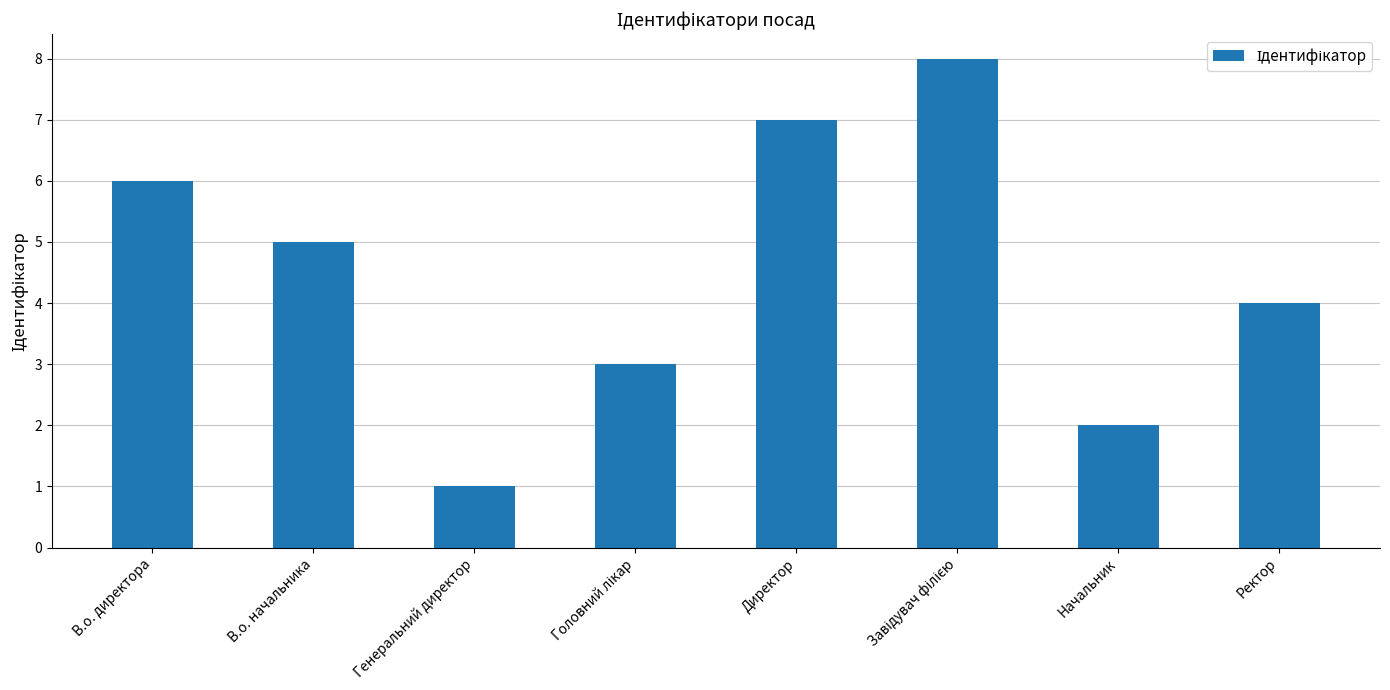

What is the label of the 7th bar from the right?

В.о. начальника